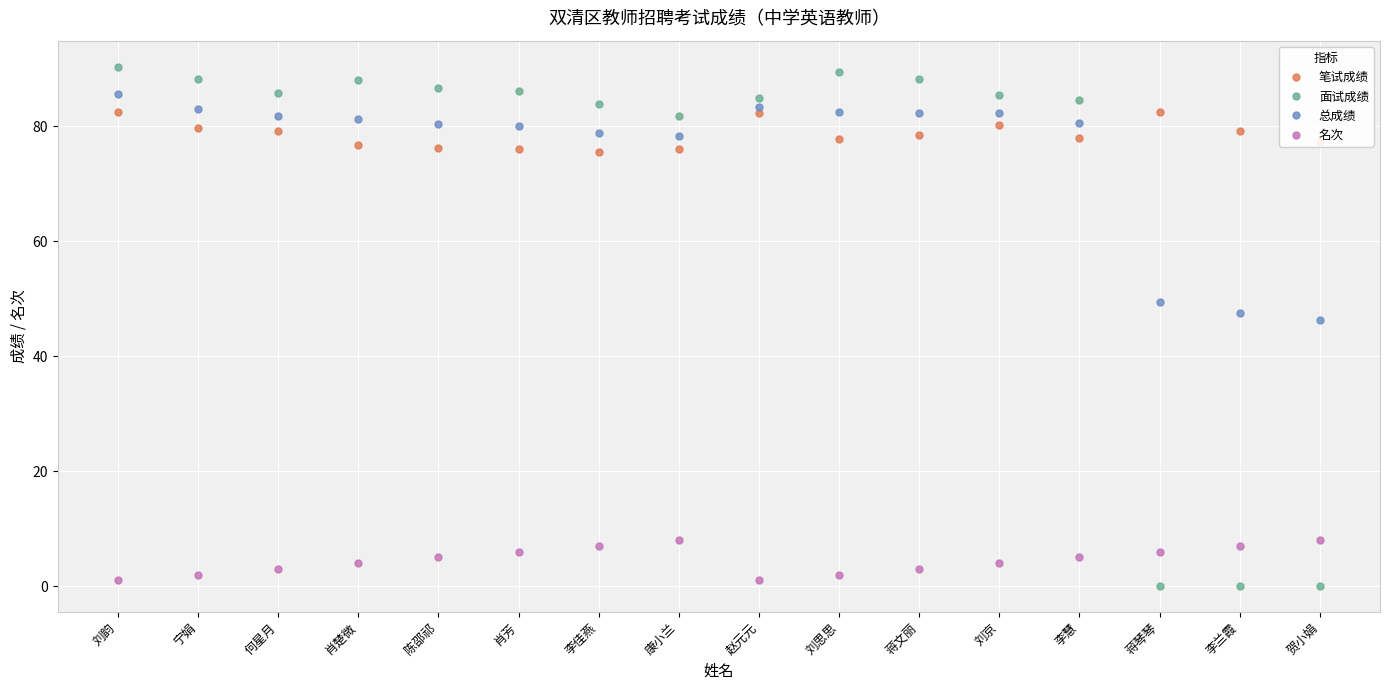

Which series has the widest spread of values?

面试成绩